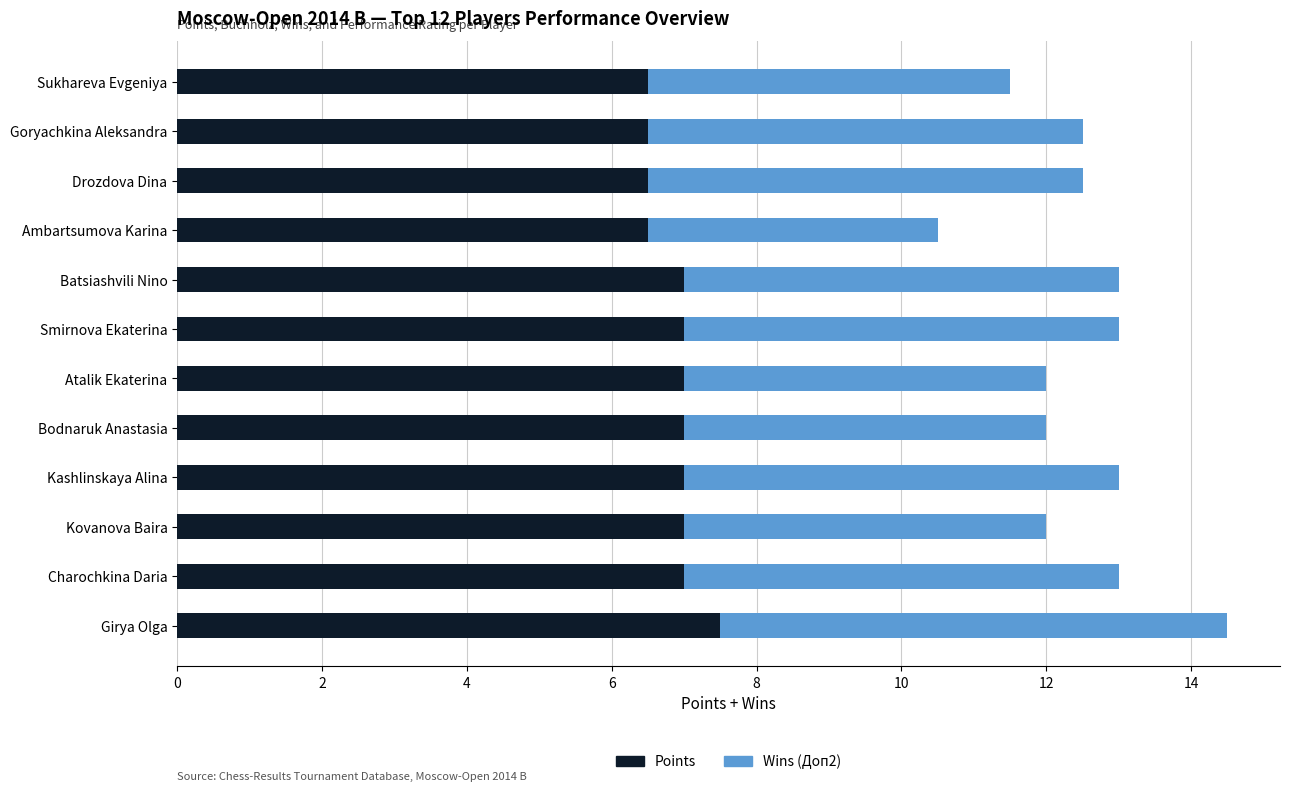

What is the minimum value for Points?

6.5